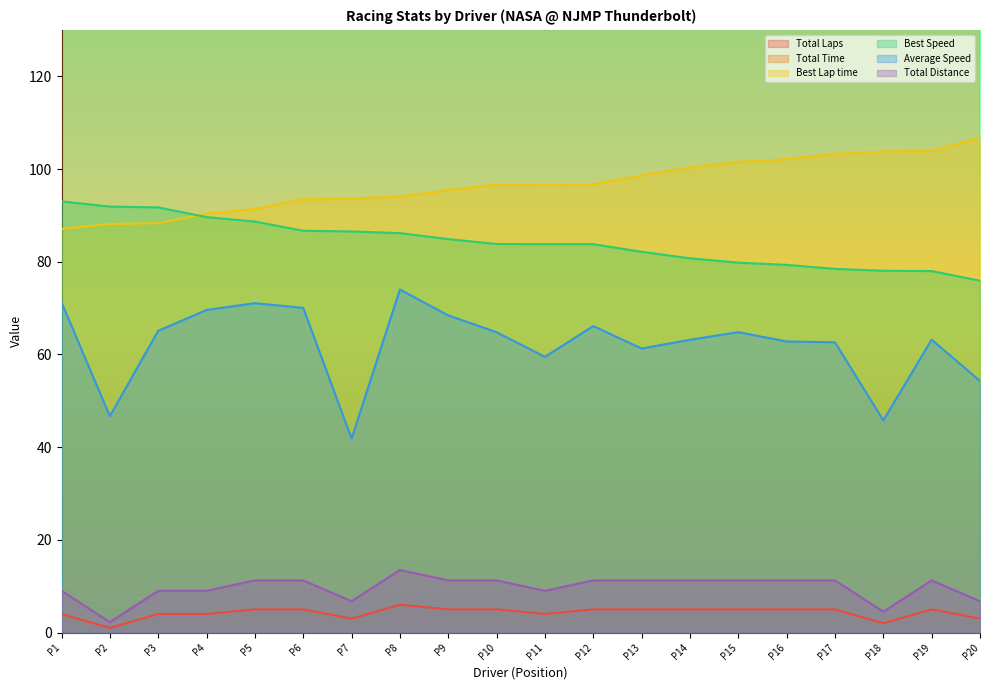

How many data points does each series have?

20